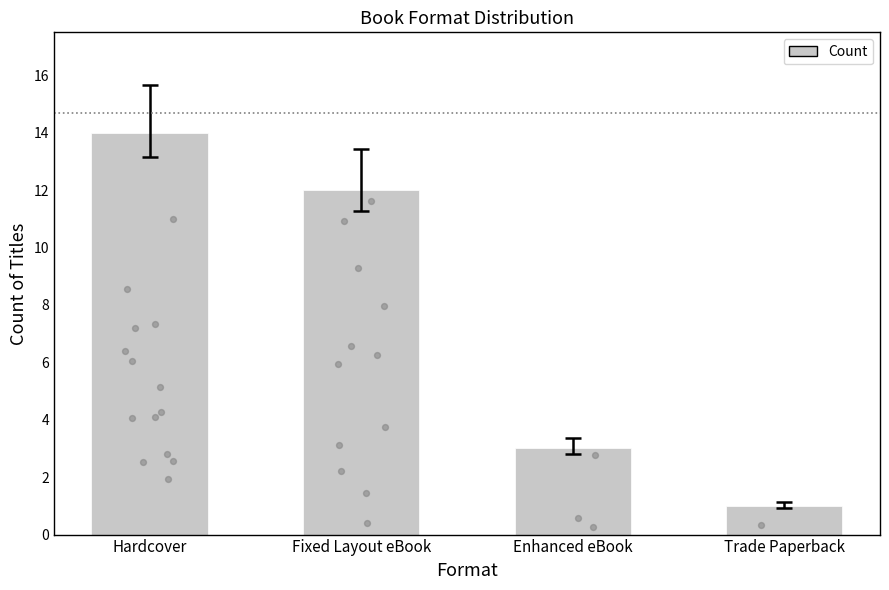

What is the ratio of the value at Trade Paperback to the value at Enhanced eBook?

0.3